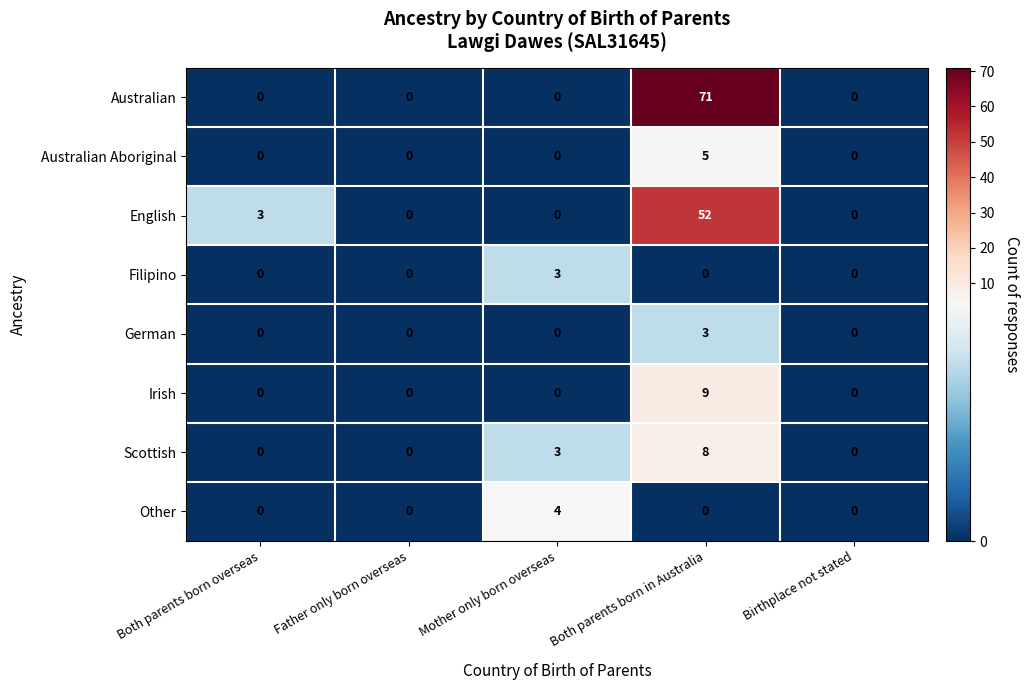

Count the number of data series in this chart.

8